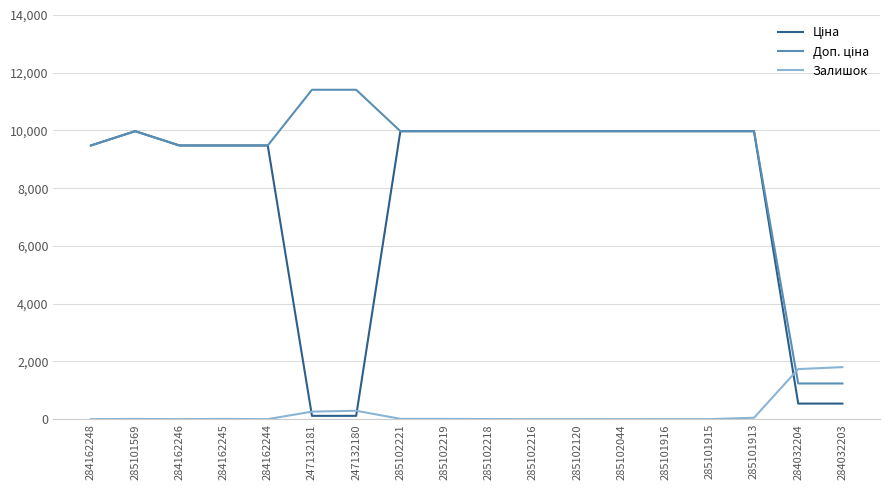

True or false: Залишок has a value of 290.0 at 247132180.

True